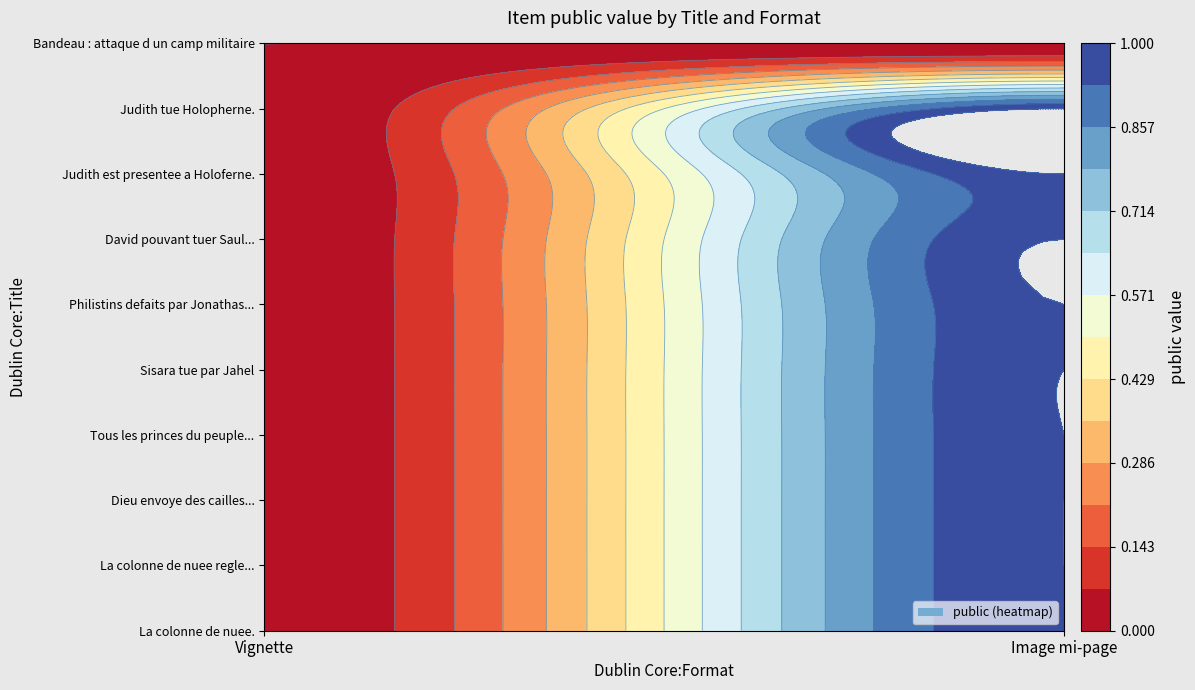

At which category is the sum across all series the highest?

Image mi-page